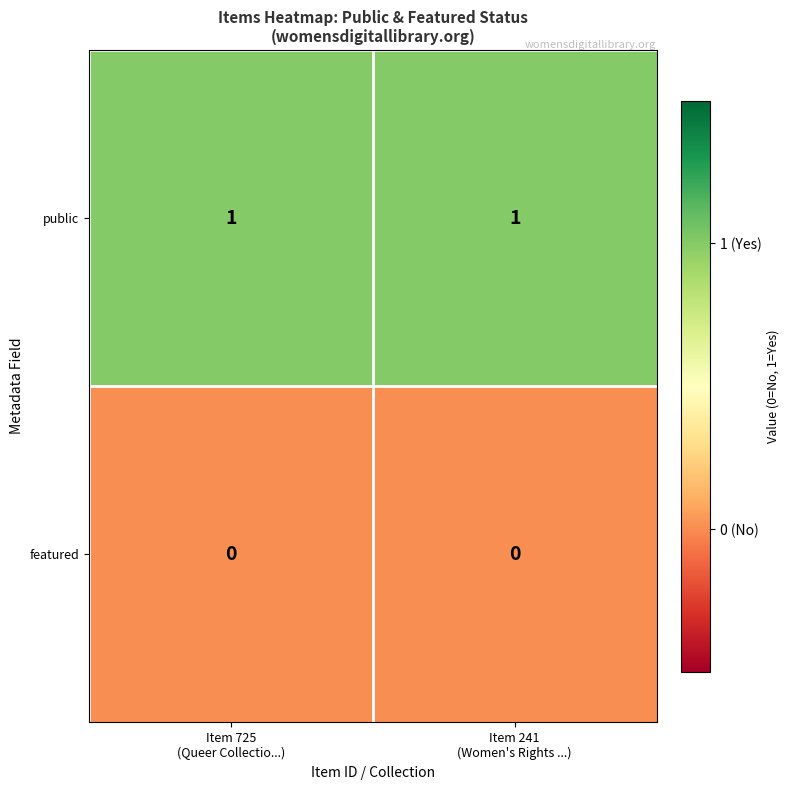

Rank the series by their average value, from lowest to highest.

featured, public